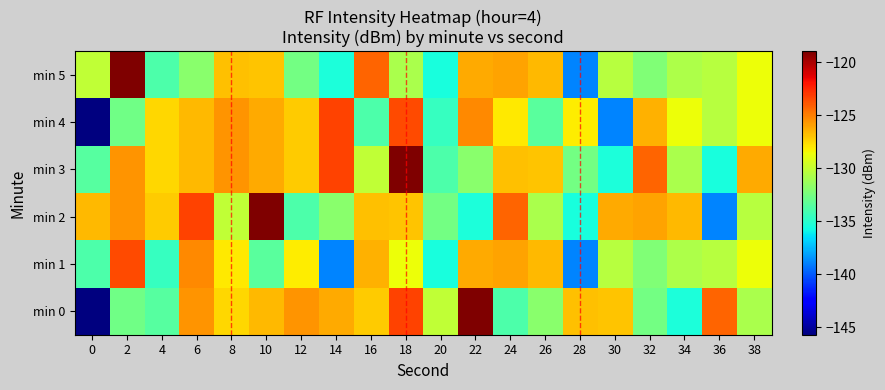

What is the difference between the highest and lowest values at 0?

19.1